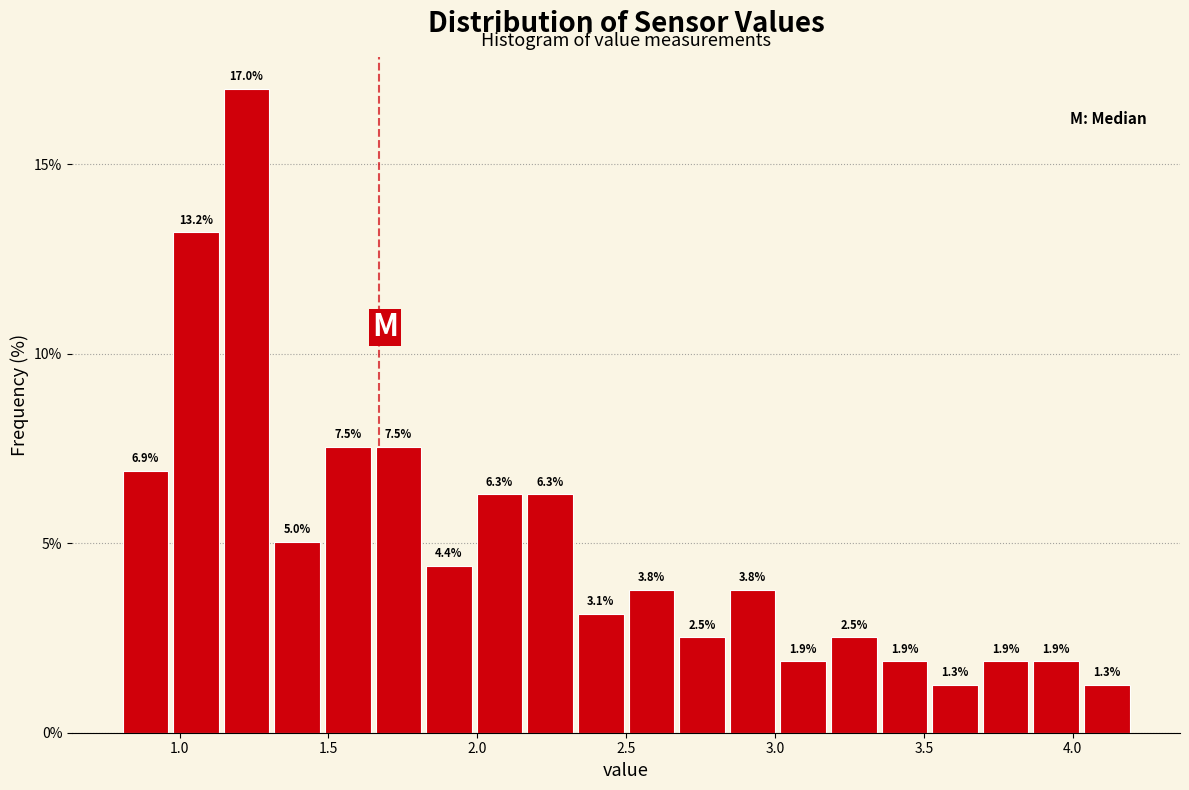

Read against the x-axis, roughly where is the centre of the tallest bar?

1.25